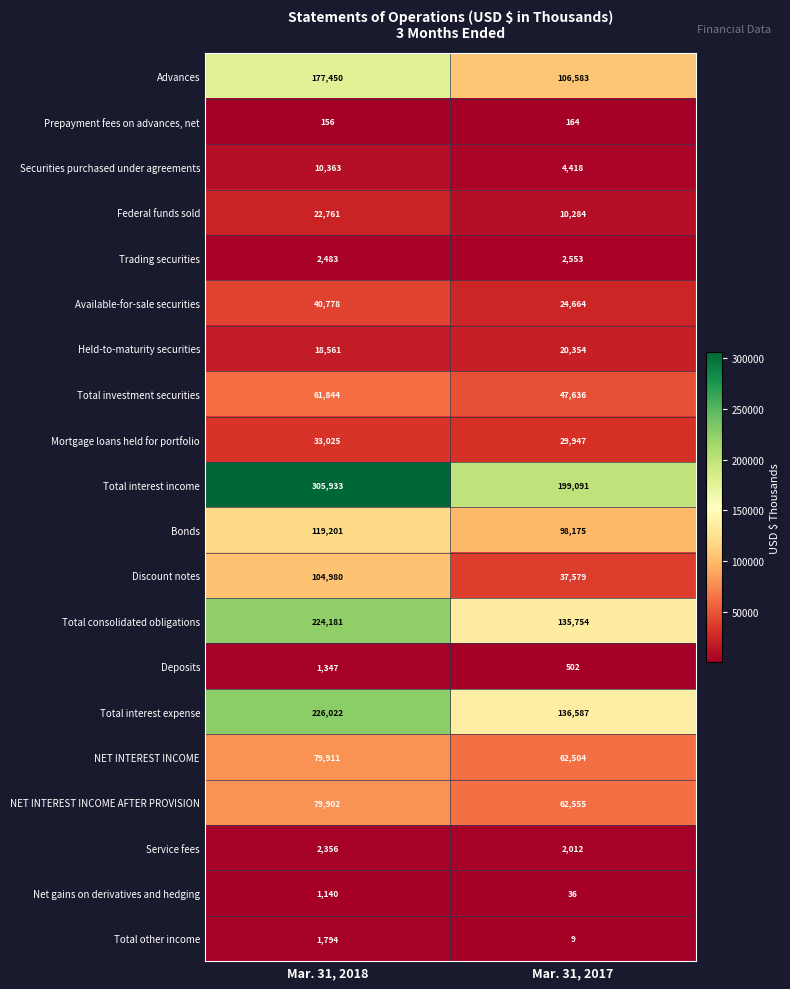

What is the total value across all series at Mar. 31, 2017?

981407